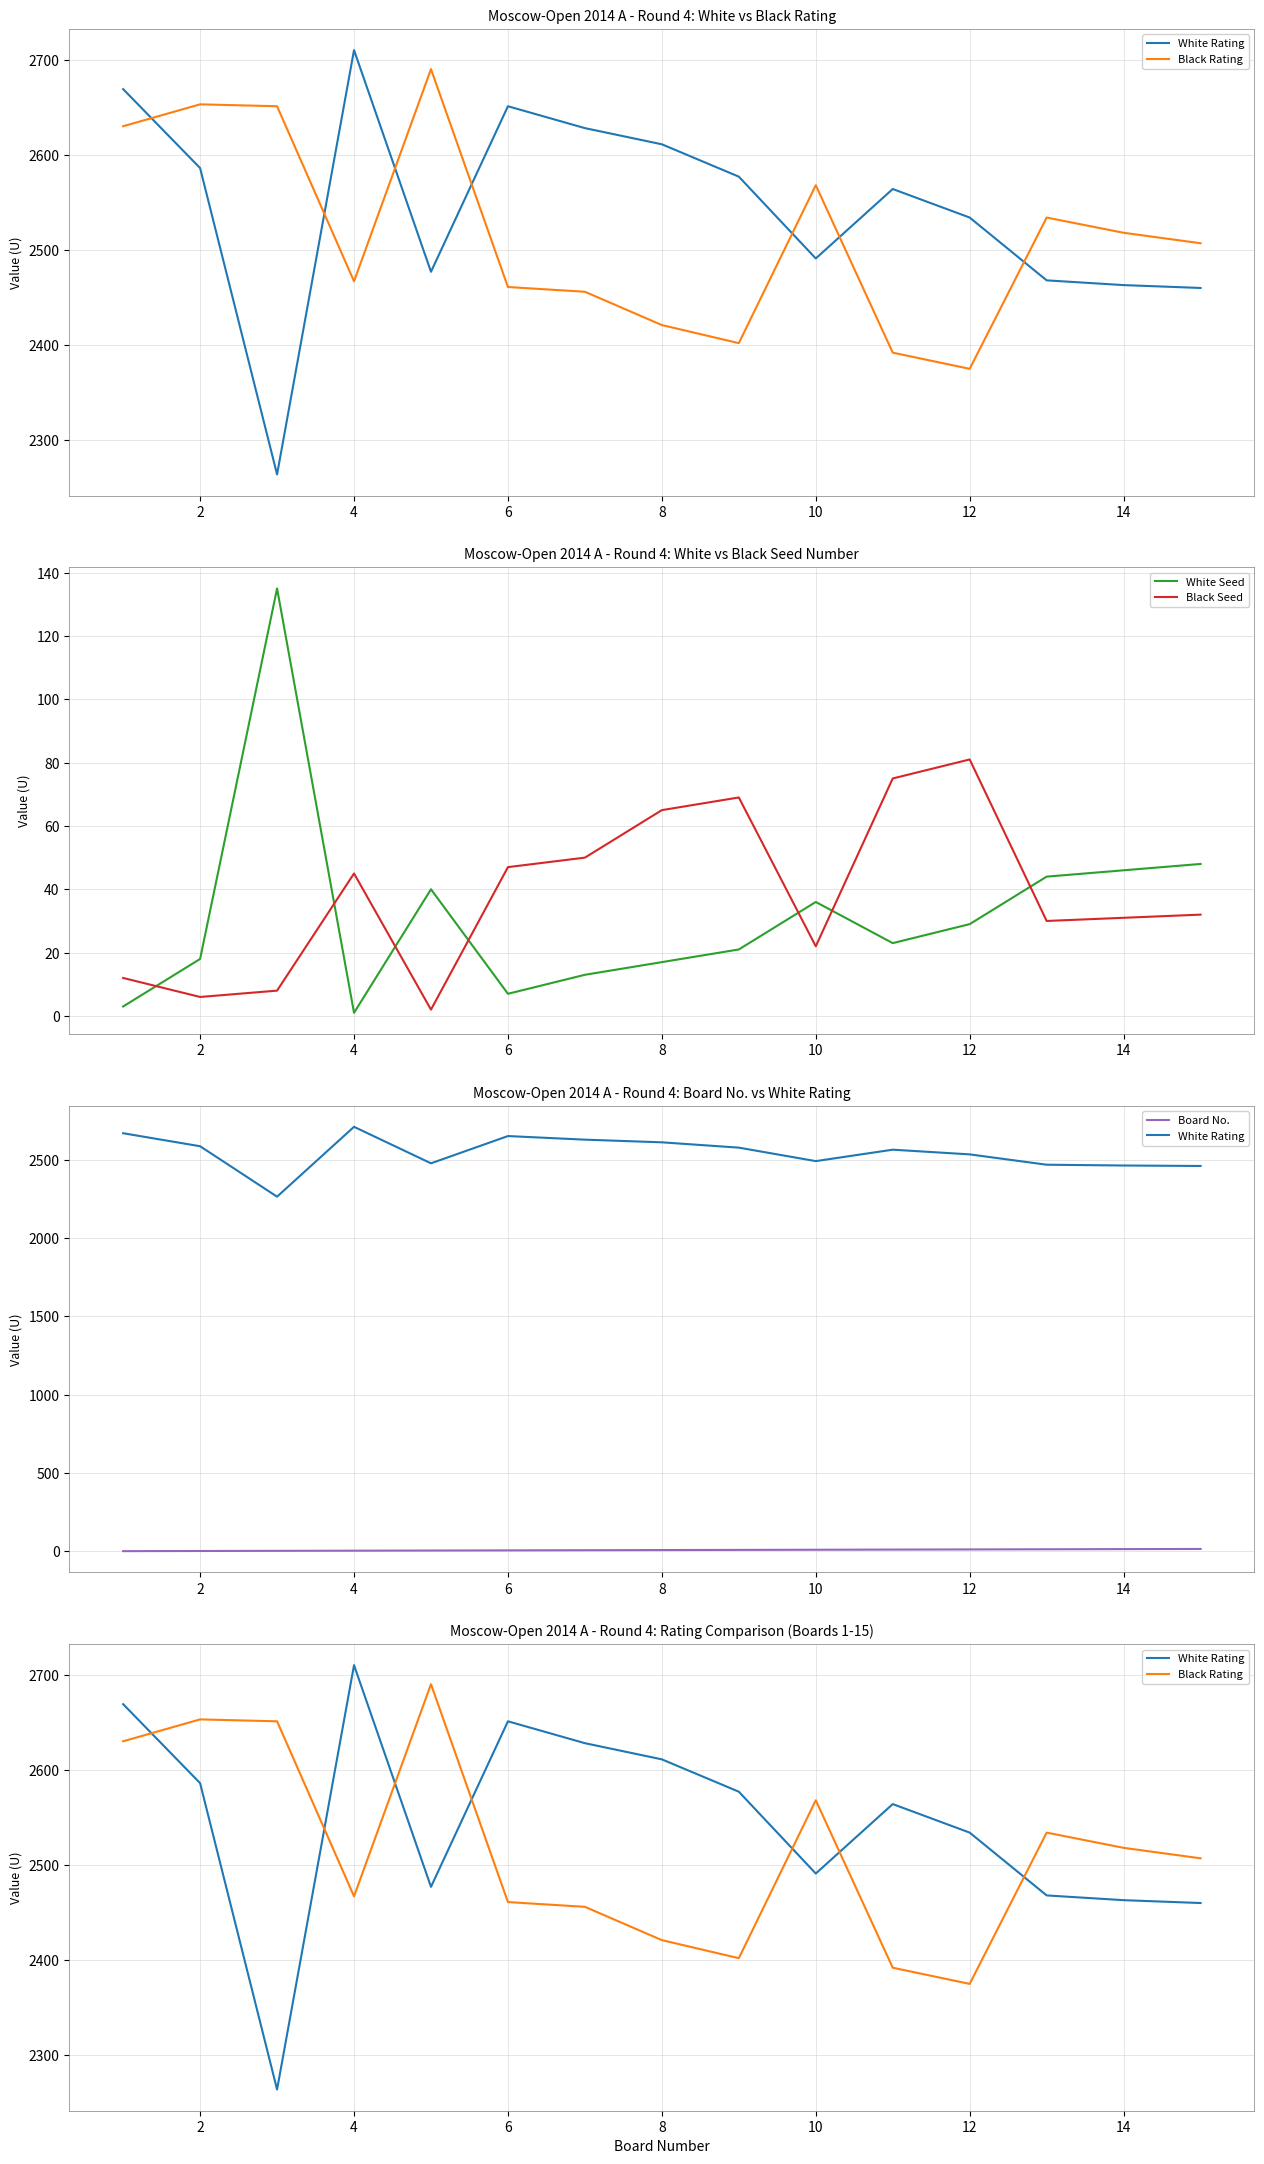

At how many categories does at least one series exceed 561?

15